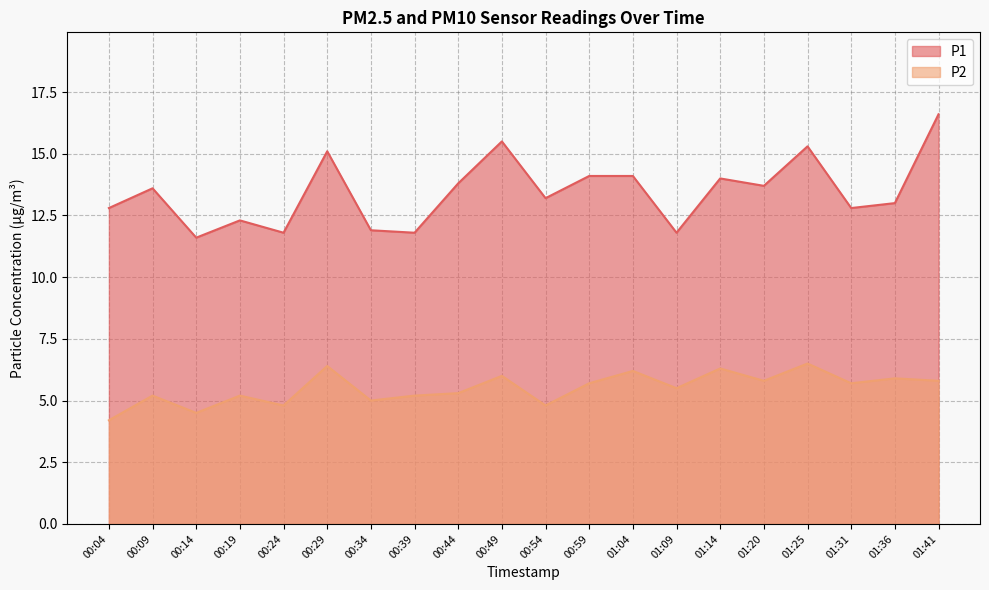

The P2 series shows 5.5 at 01:09. True or false?

True